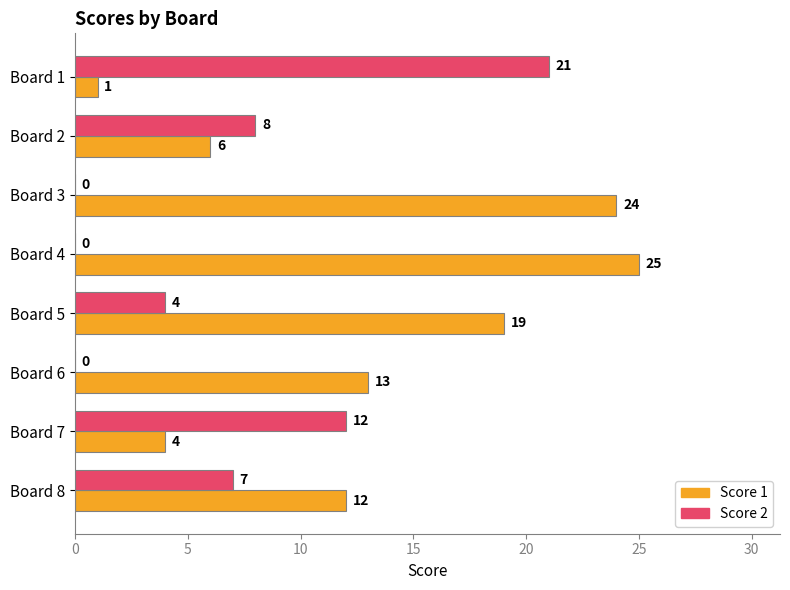

What are all the series names shown in the legend?

Score 1, Score 2